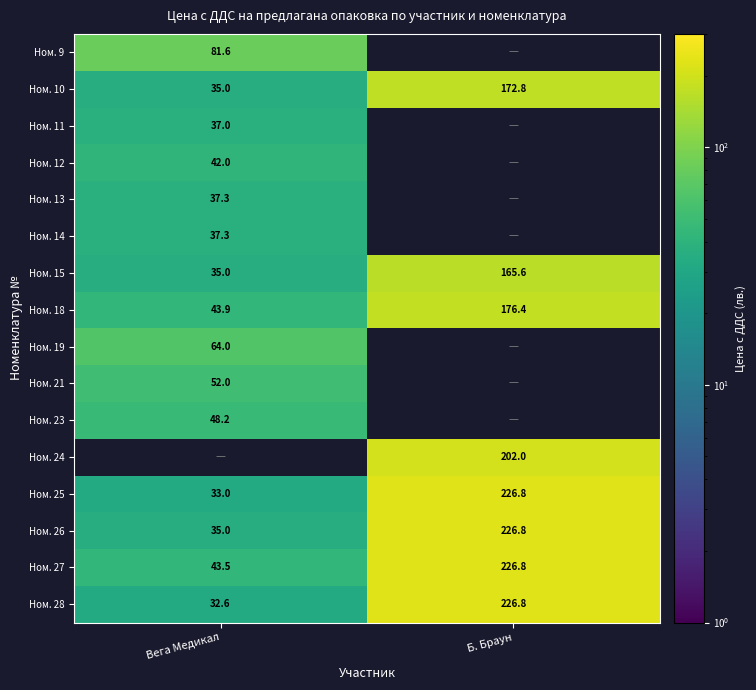

Which category has the highest value in the Ном. 10 series?

Б. Браун